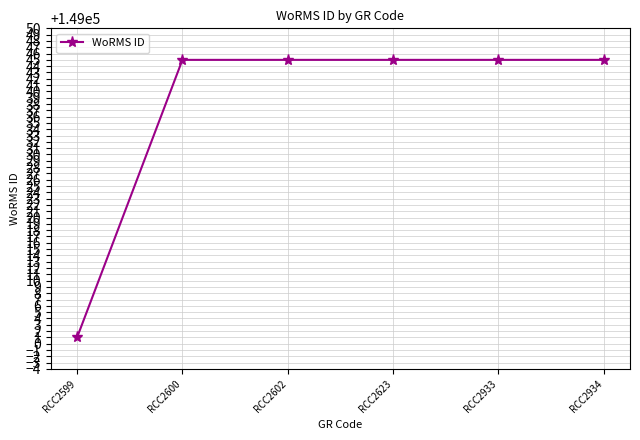

Is this an area chart (filled region under the line)?

No